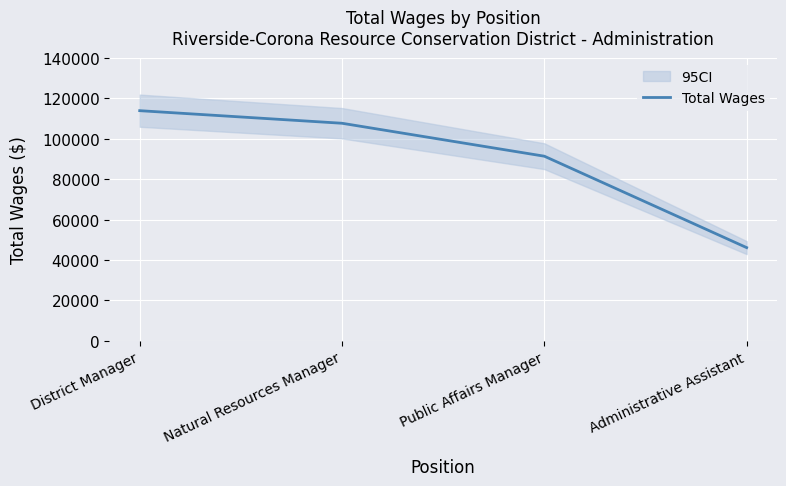

True or false: the data has more than 1 interior local peaks.

False